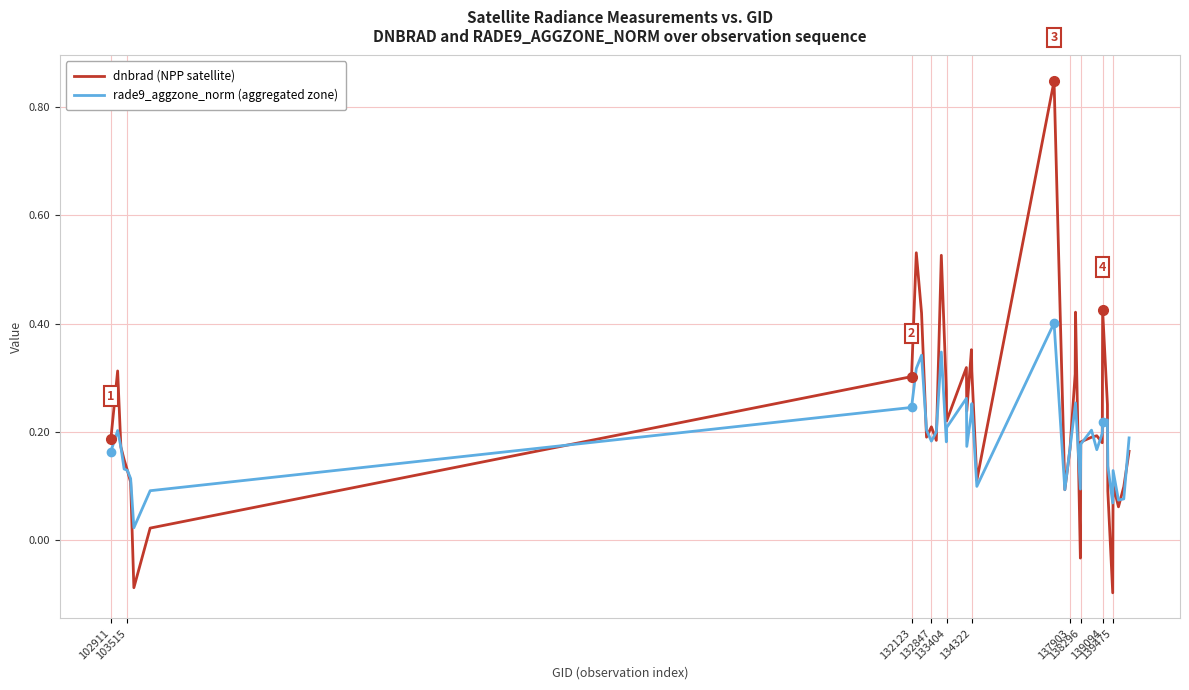

Which series has the widest spread of values?

dnbrad (NPP satellite)